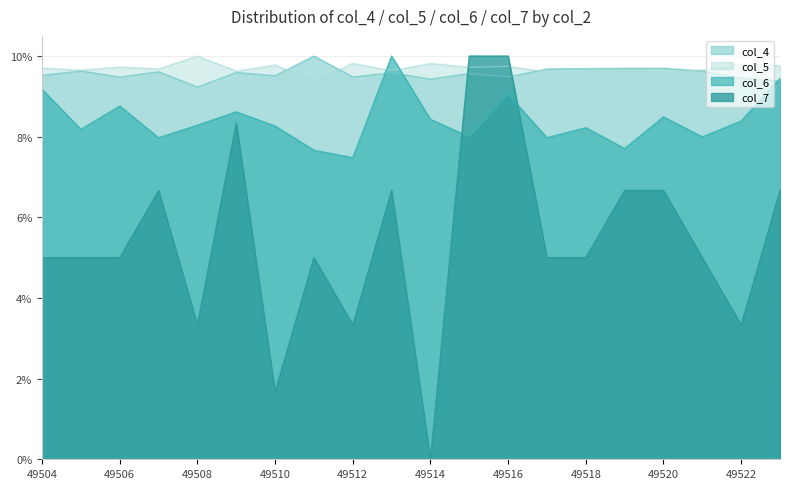

What are all the series names shown in the legend?

col_4, col_5, col_6, col_7